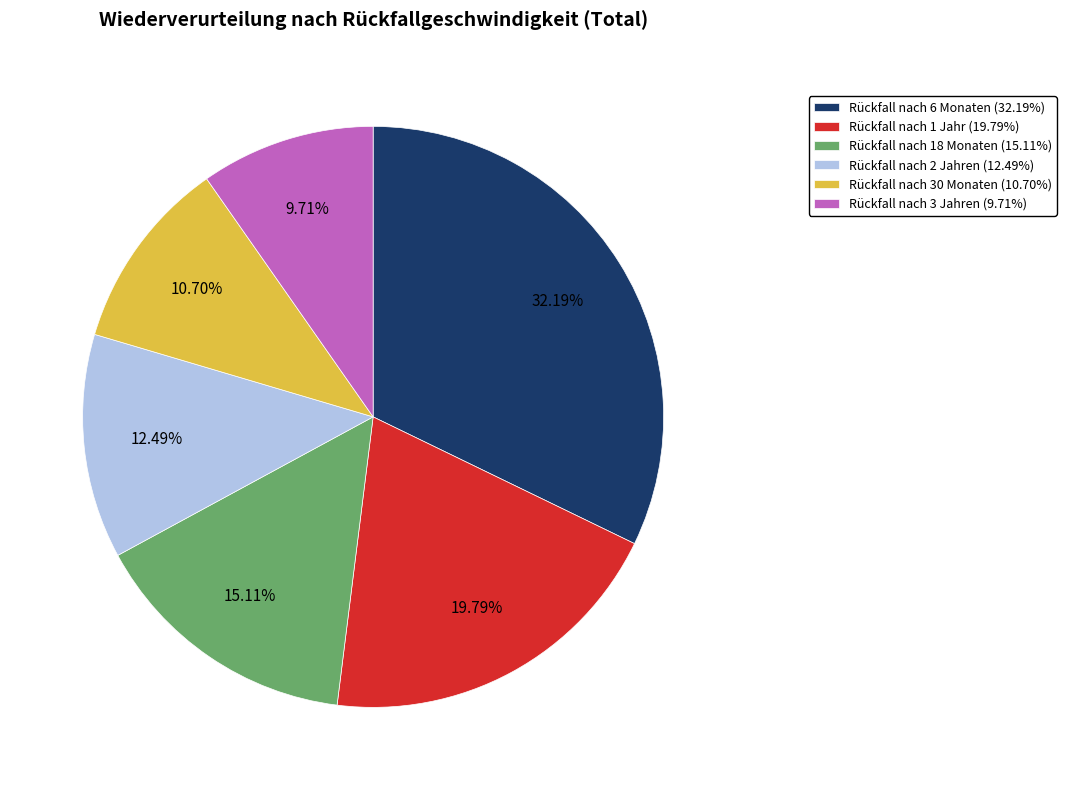

Does Rückfall nach 6 Monaten represent more than half of the total?

No